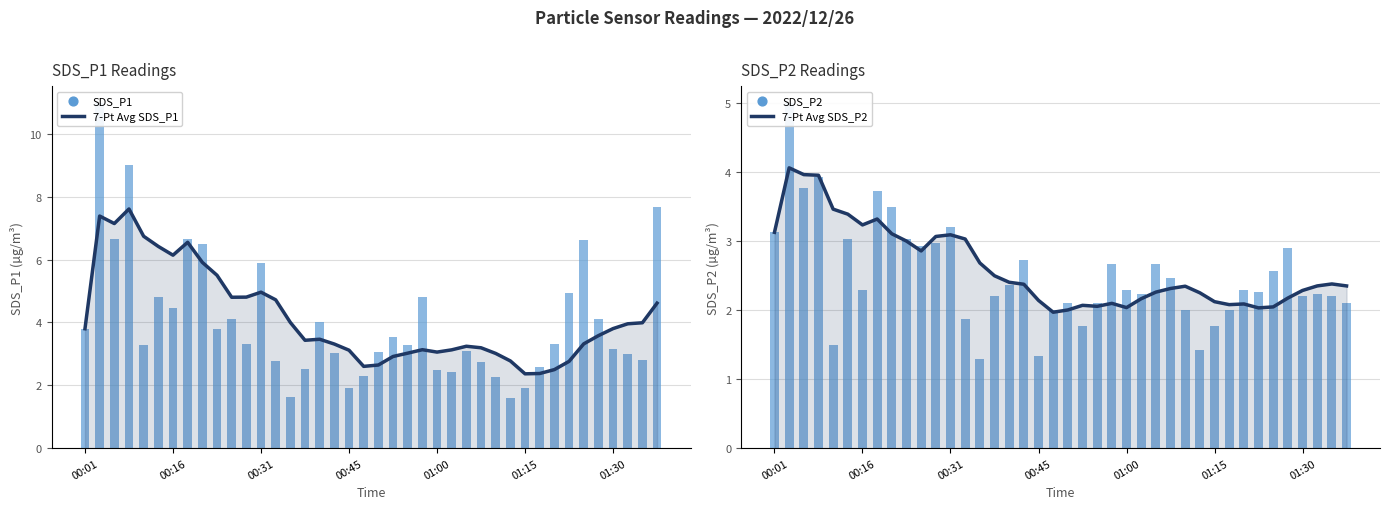

Which series contains the highest Y value?

SDS_P1